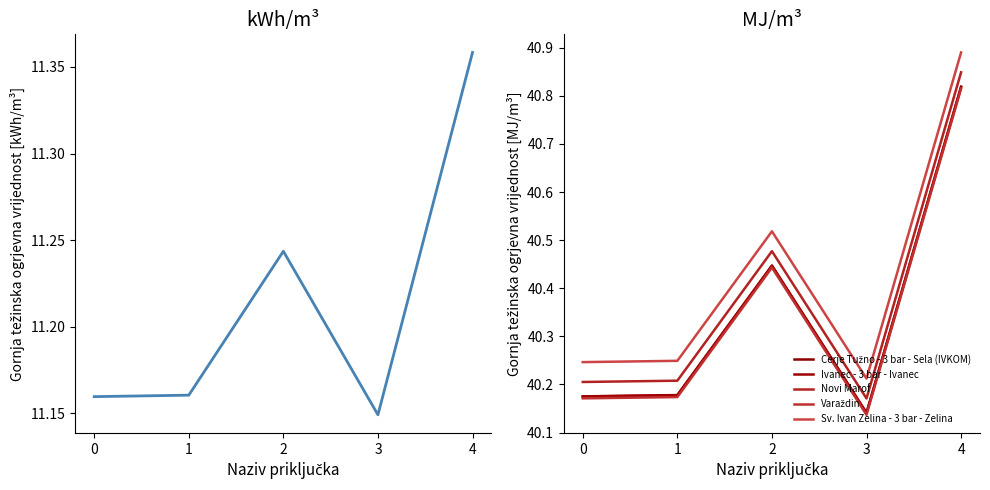

What is the greatest value displayed?

40.9